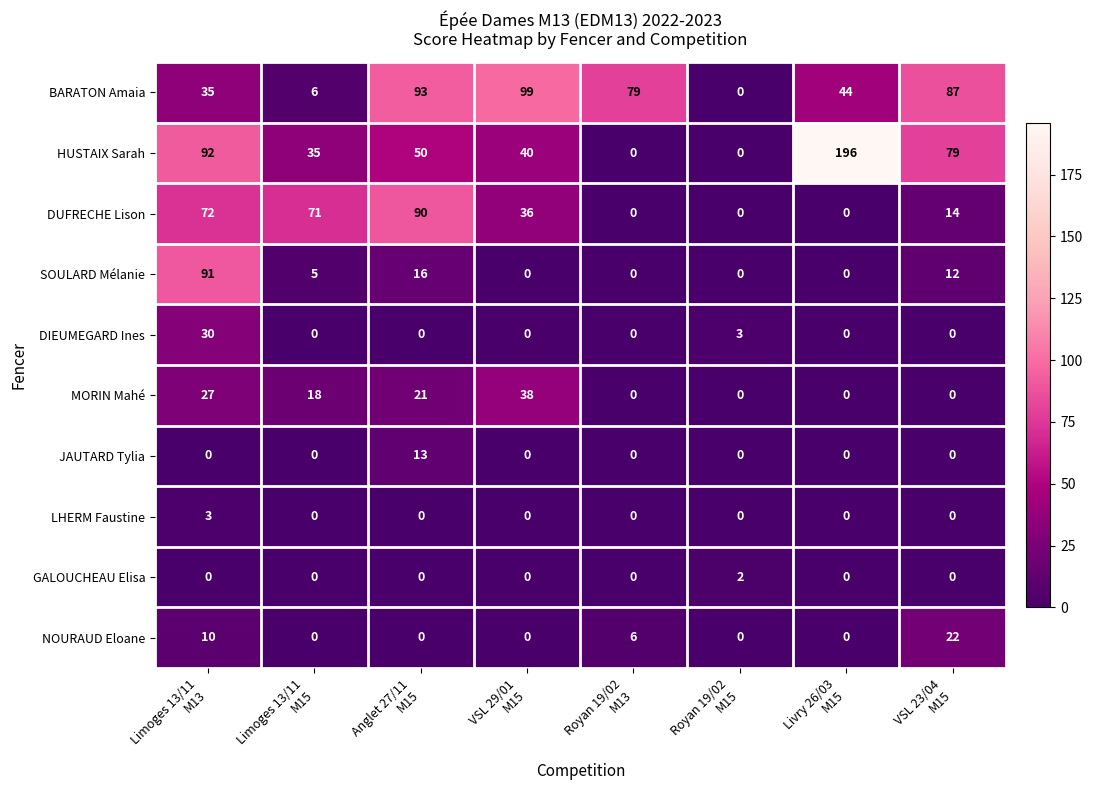

What is the highest value of the DUFRECHE Lison series?

90